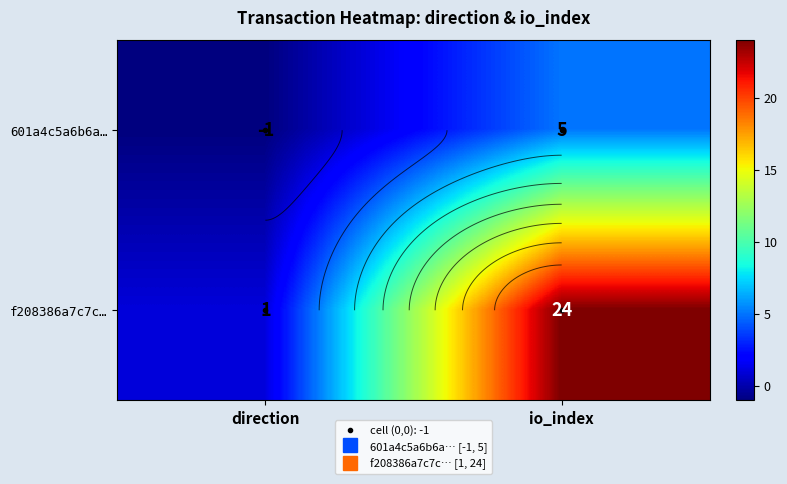

At how many categories does at least one series exceed 9?

1